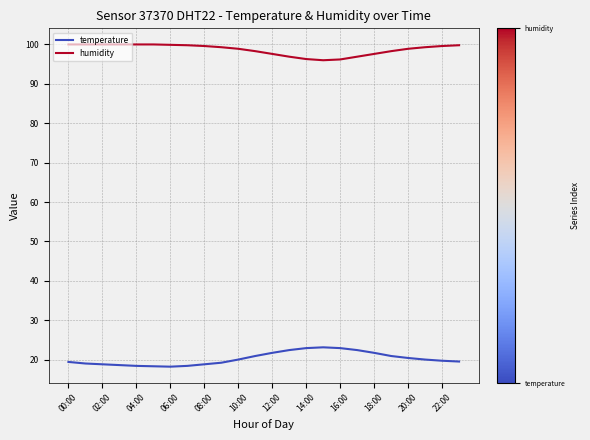

What is the difference between the maximum and minimum values in the humidity series?

4.0